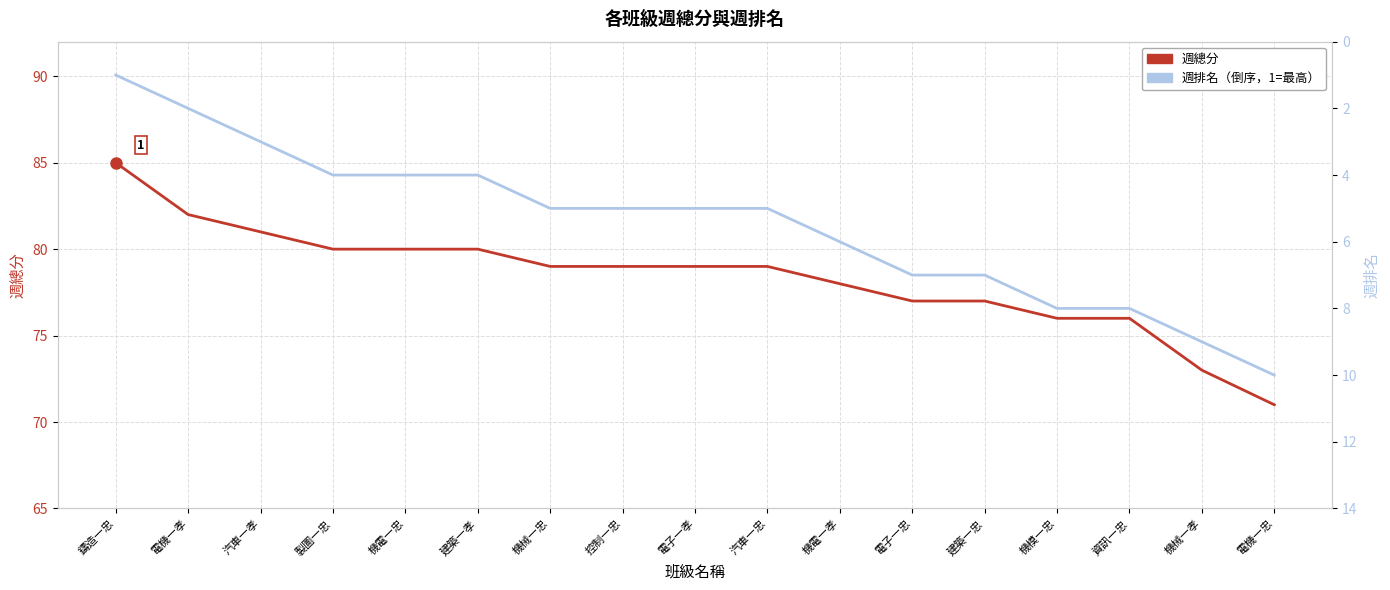

Is this an area chart (filled region under the line)?

No